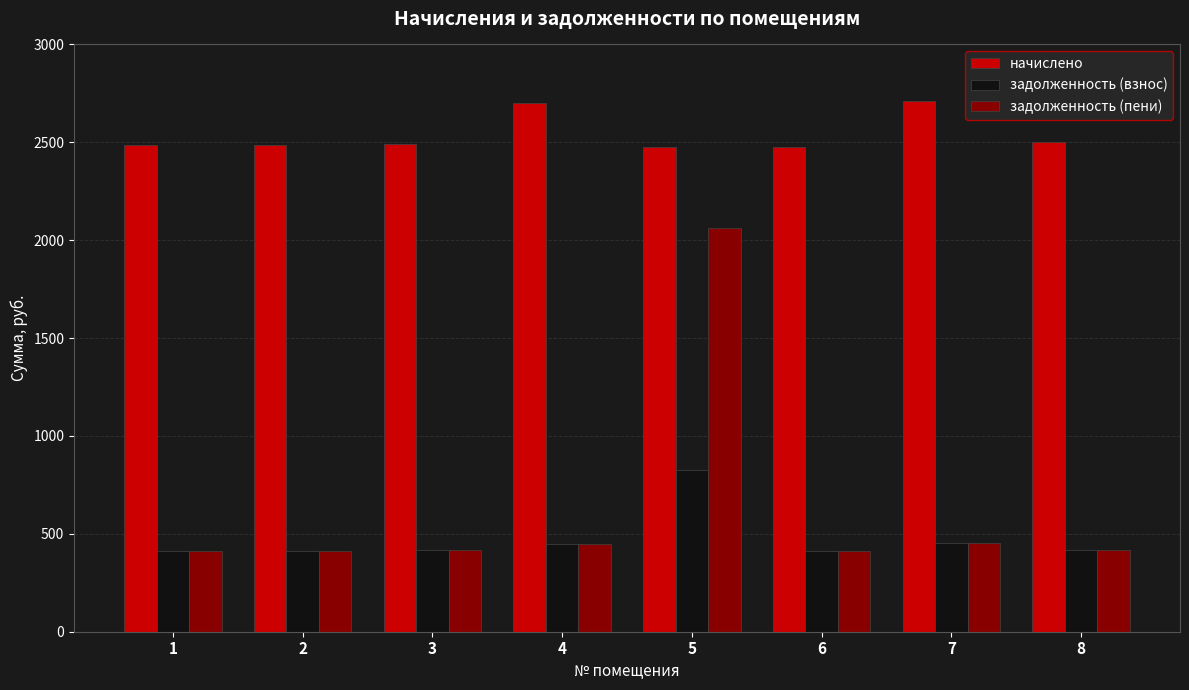

What is the lowest value of the начислено series?

2474.7